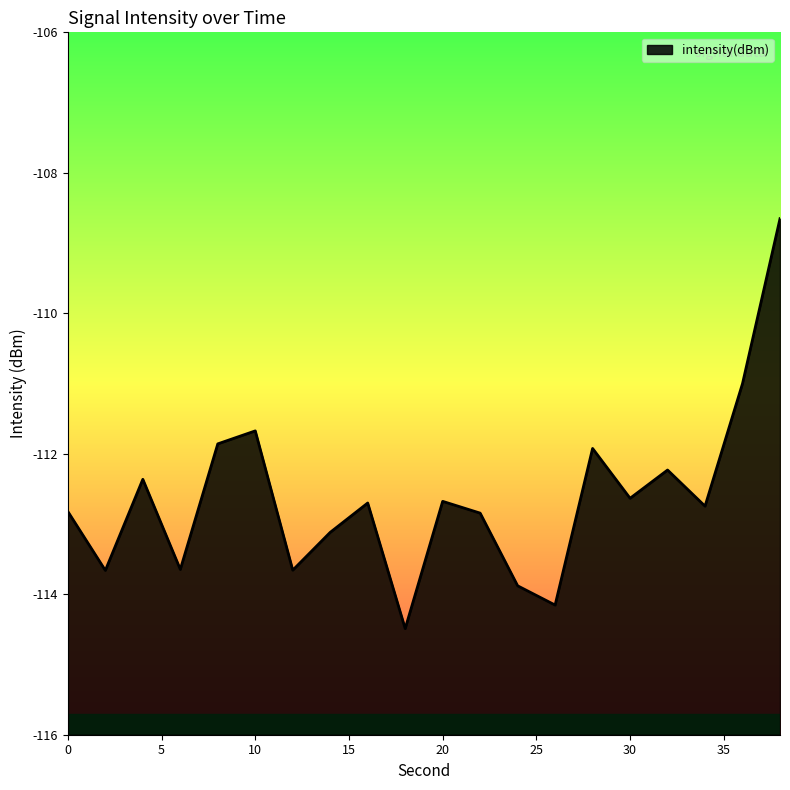

Where is the data nearest to the value -111?

36